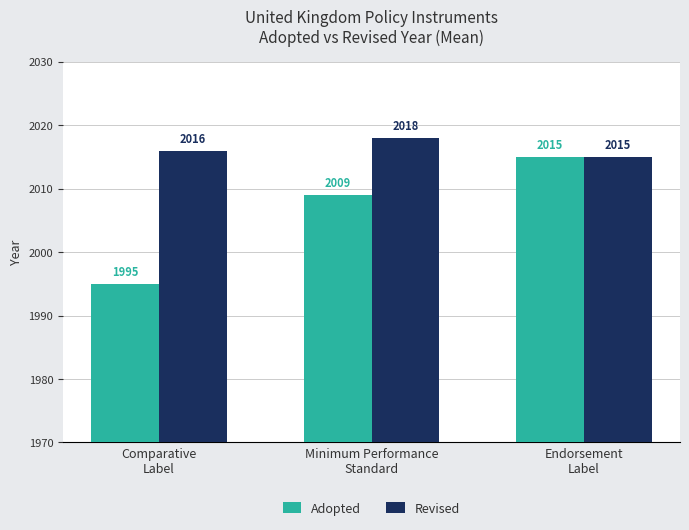

How many groups of bars are there?

3